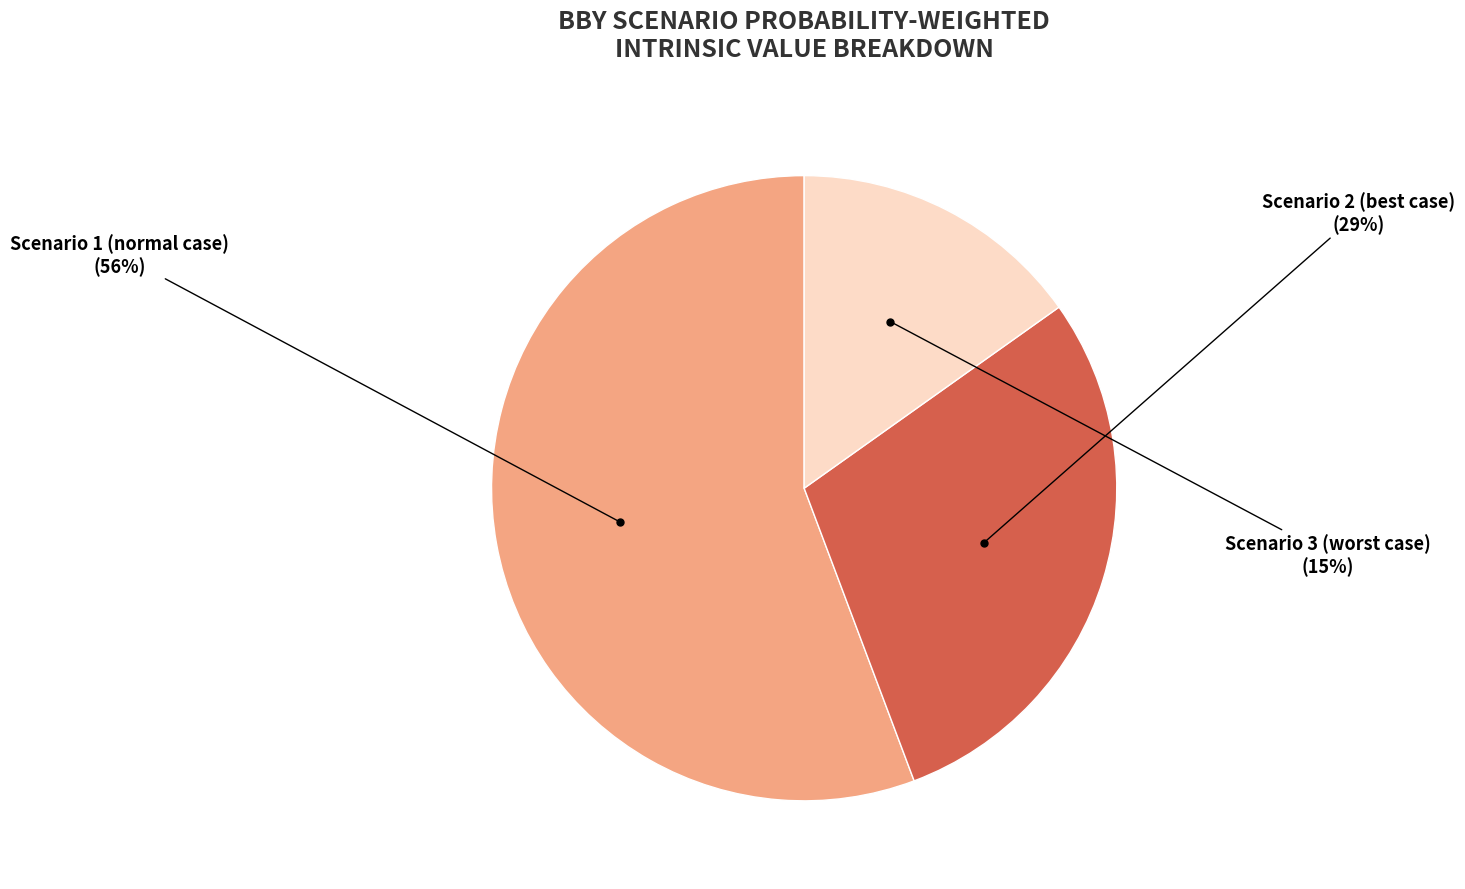

Is there a majority slice in this chart?

Yes